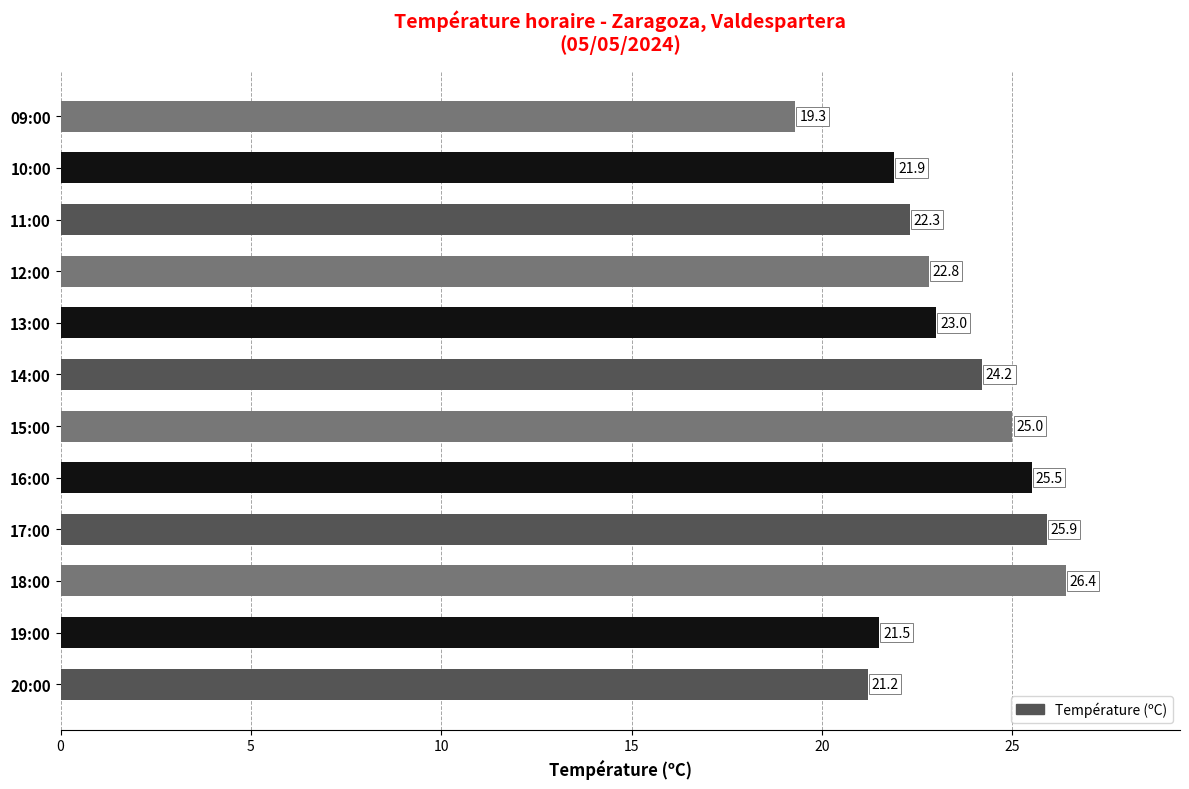

What value does the data have at 16:00?

25.5